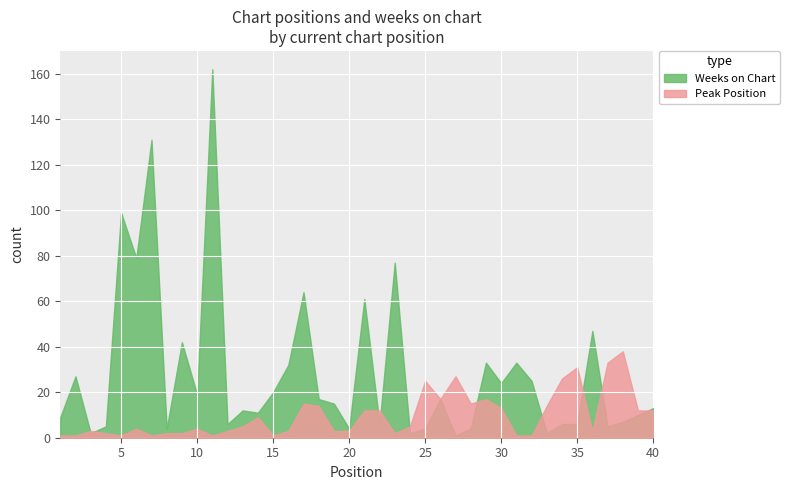

What are all the series names shown in the legend?

Weeks on Chart, Peak Position